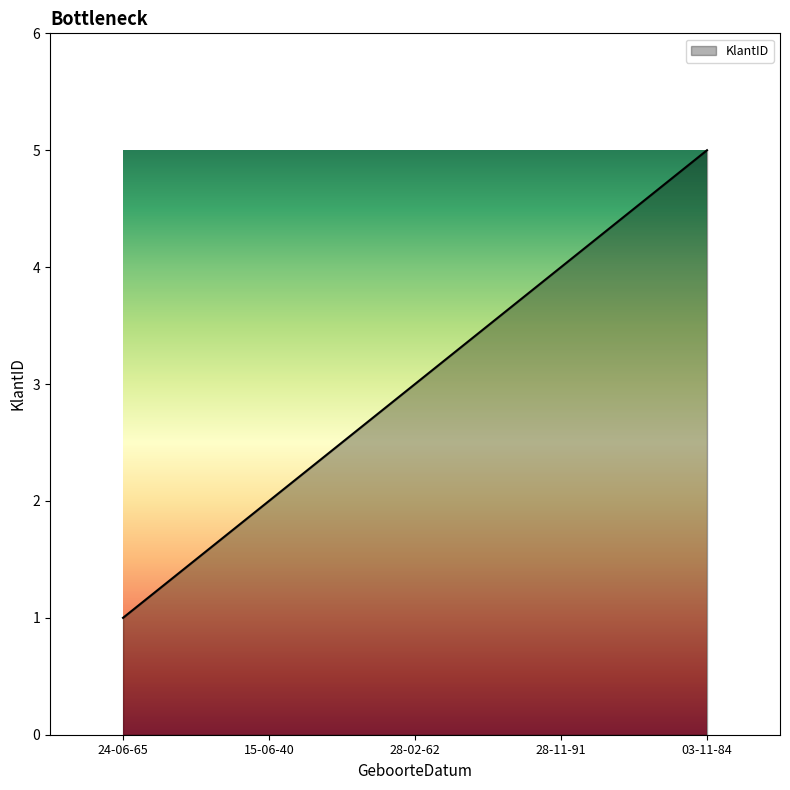

True or false: the data has more than 1 interior local peaks.

False